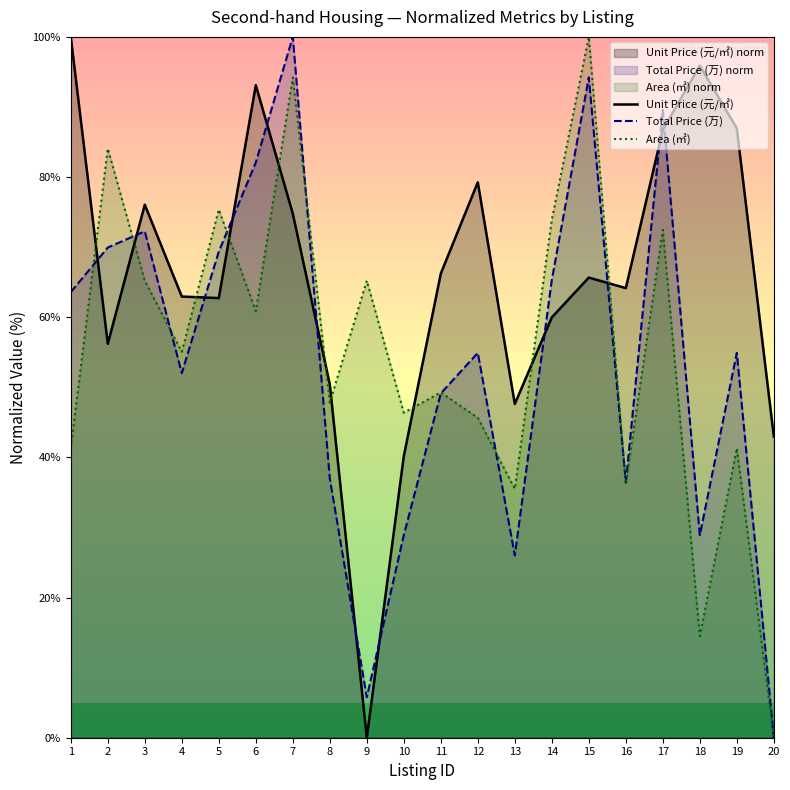

At which category is the sum across all series the highest?

7